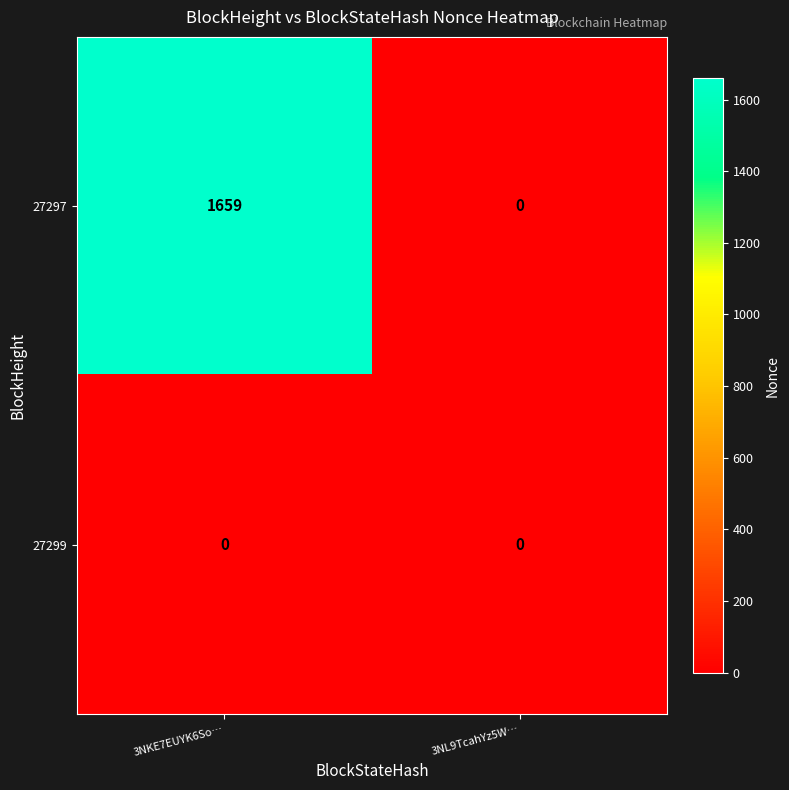

At how many categories does at least one series exceed 857?

1